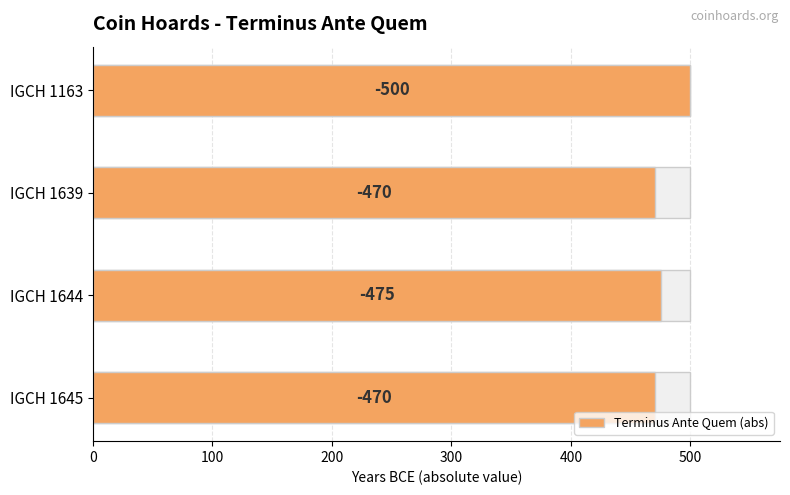

What is the average value?

479